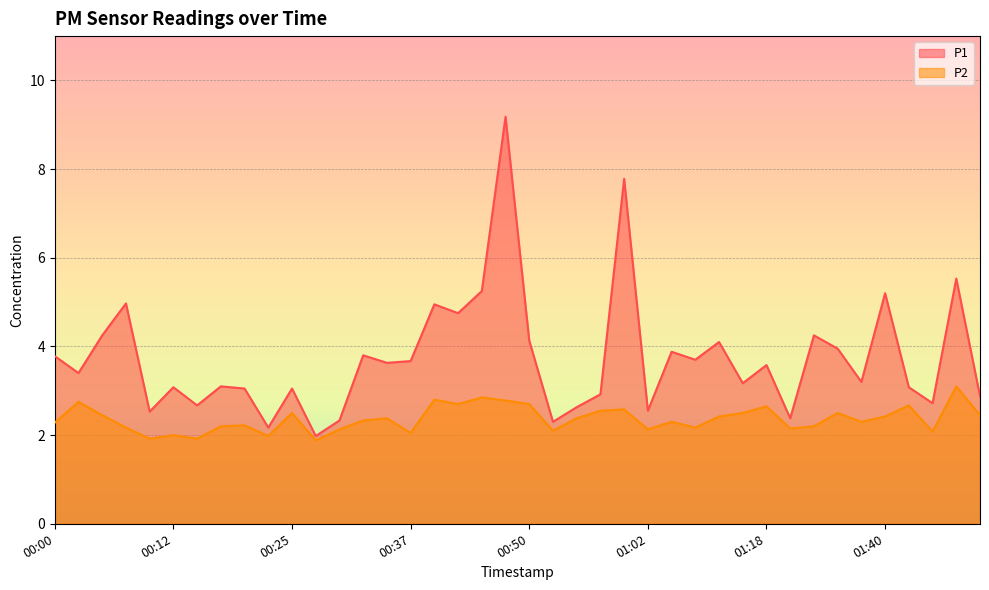

Count the number of data series in this chart.

2